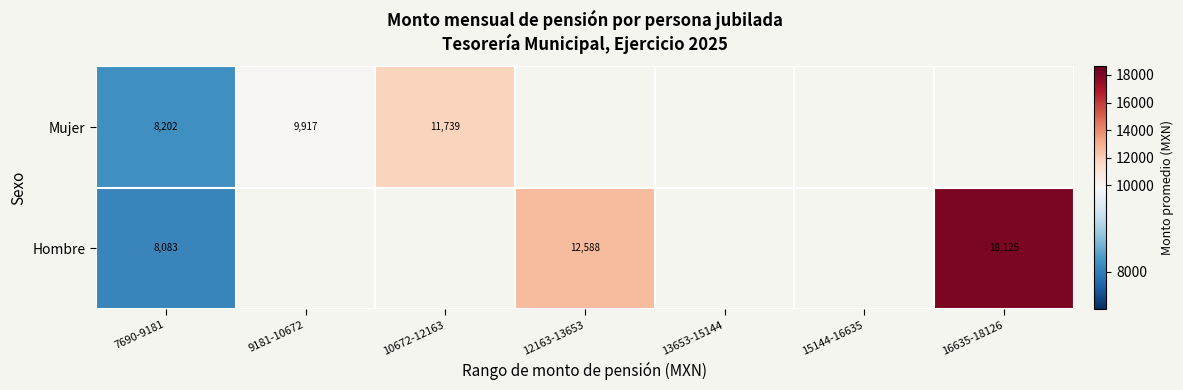

At how many categories does at least one series exceed 9779?

4